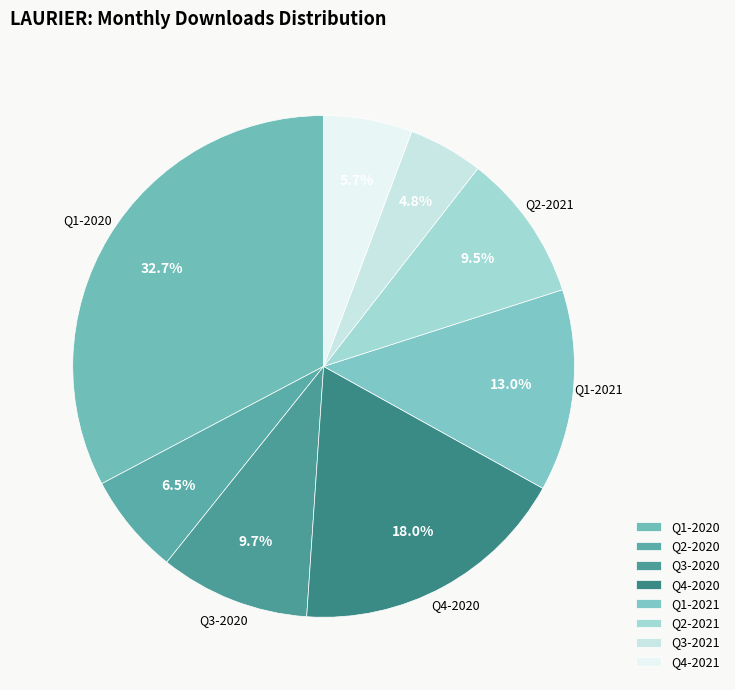

How many segments does this pie chart have?

8